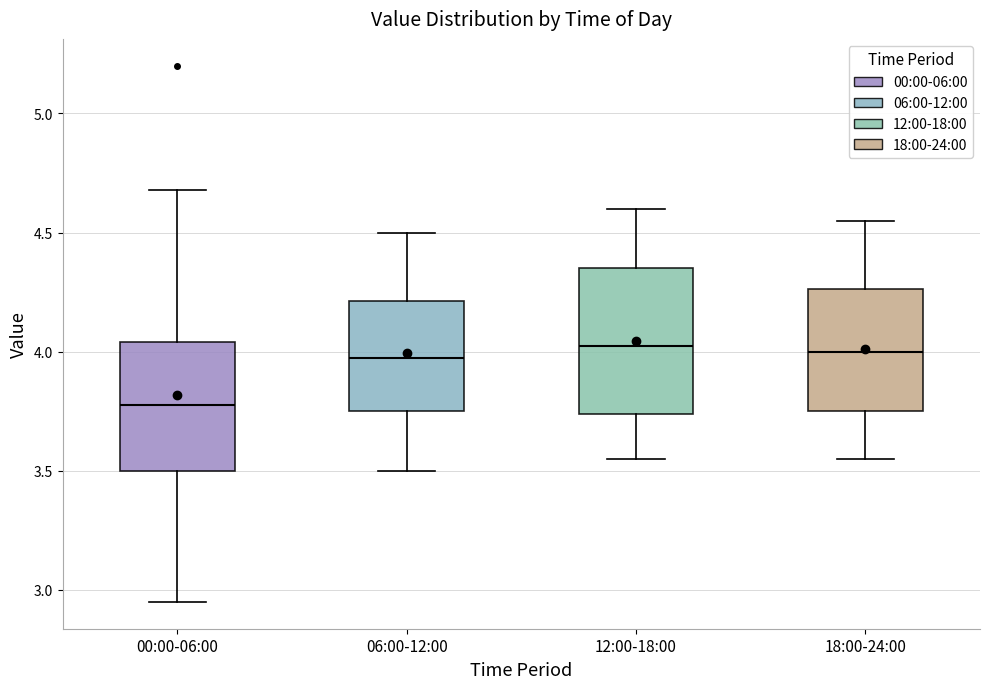

Comparing the boxes themselves (not the whiskers), which one is the tallest?

12:00-18:00